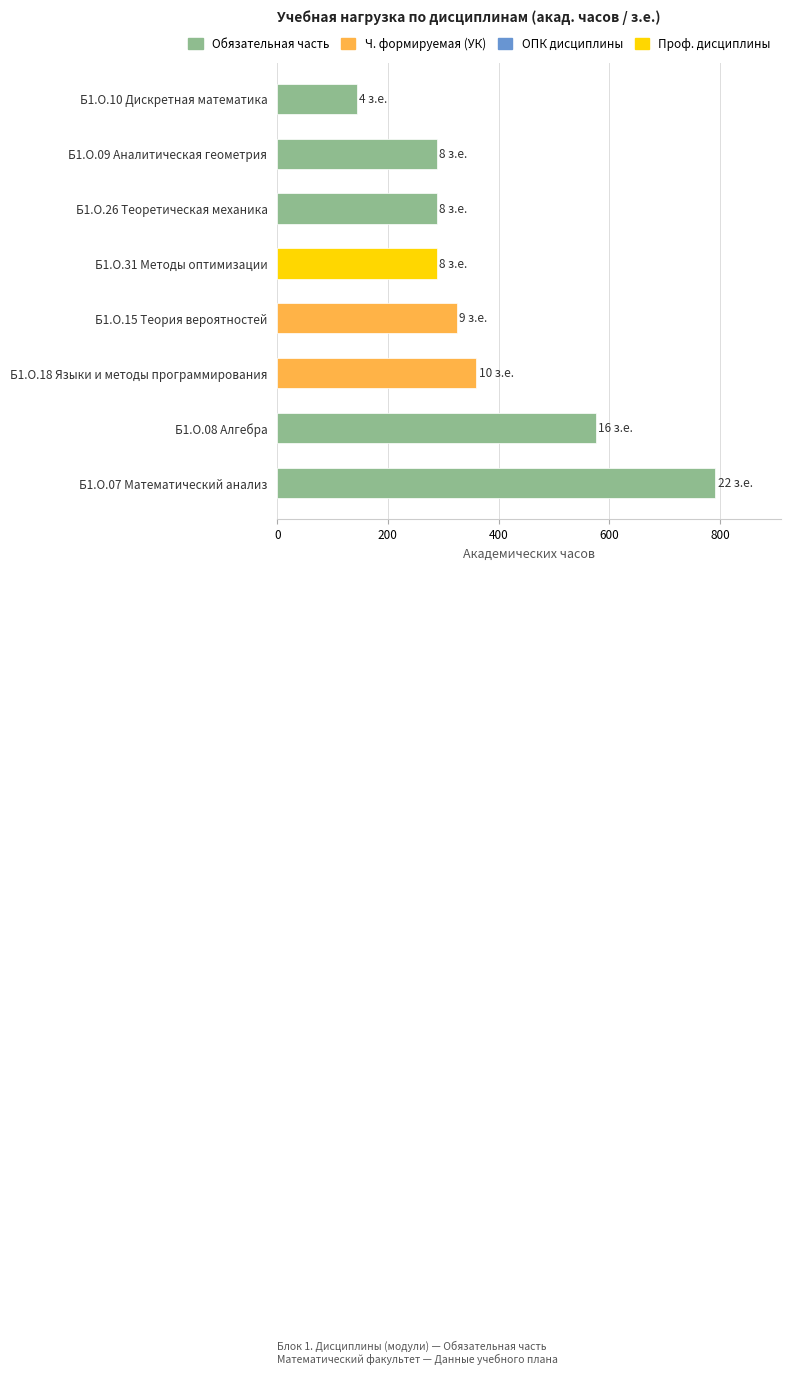

What is the difference between the maximum and second lowest values?

504